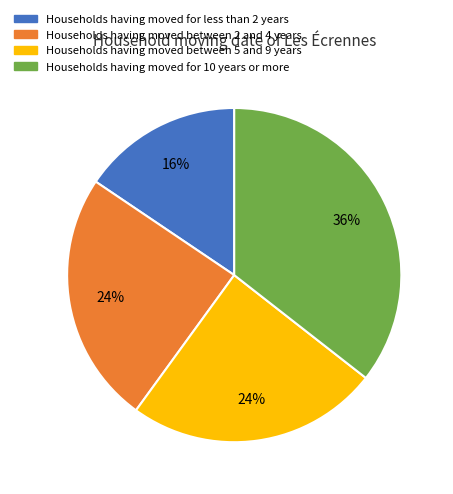

Which category has the biggest portion of the pie?

Households having moved for 10 years or more